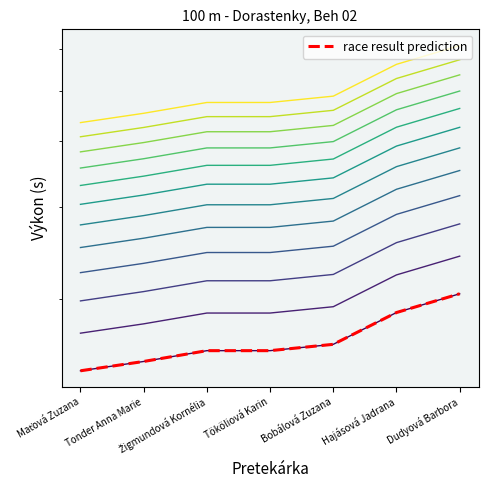

What is the label of the 5th point from the left?

Bobálová Zuzana